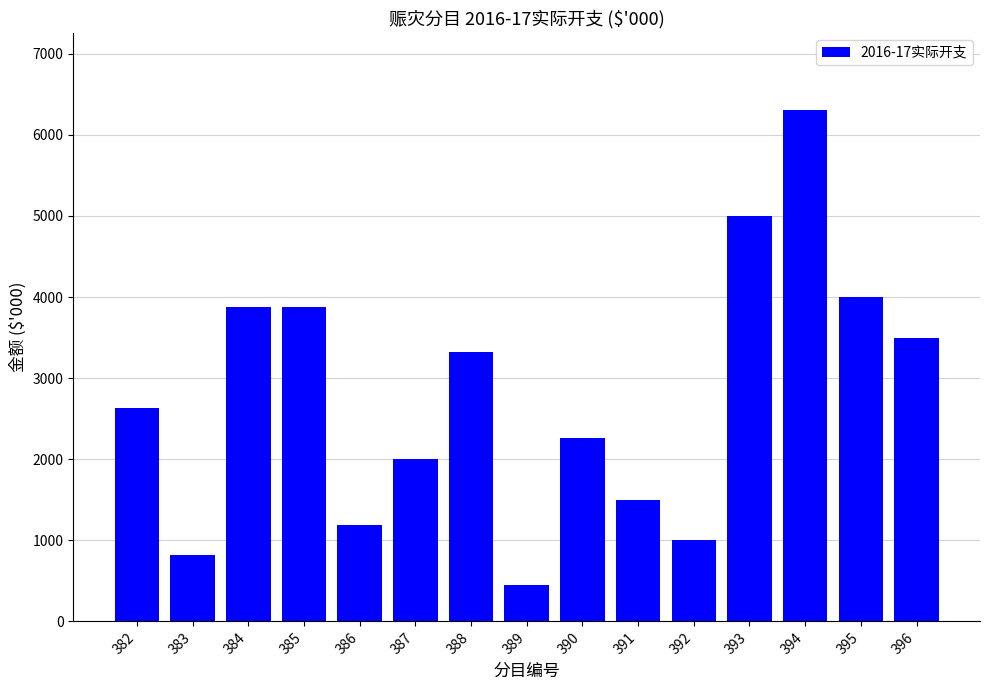

What is the difference between the second highest and minimum values?

4555